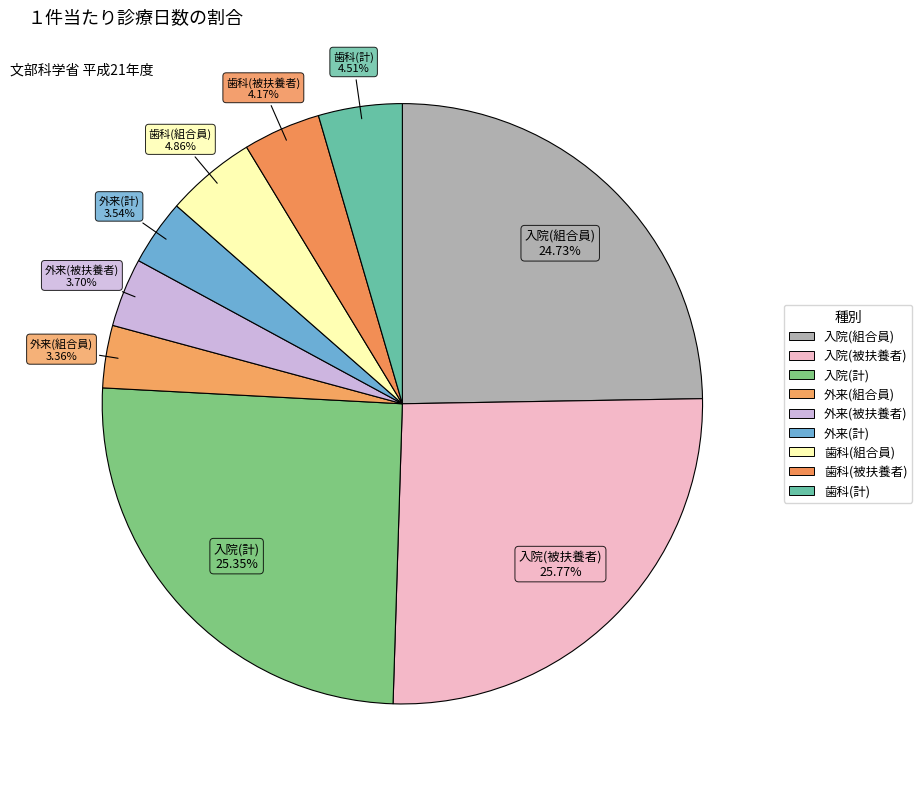

Do 入院(被扶養者) and 歯科(計) together represent more than half of the pie?

No